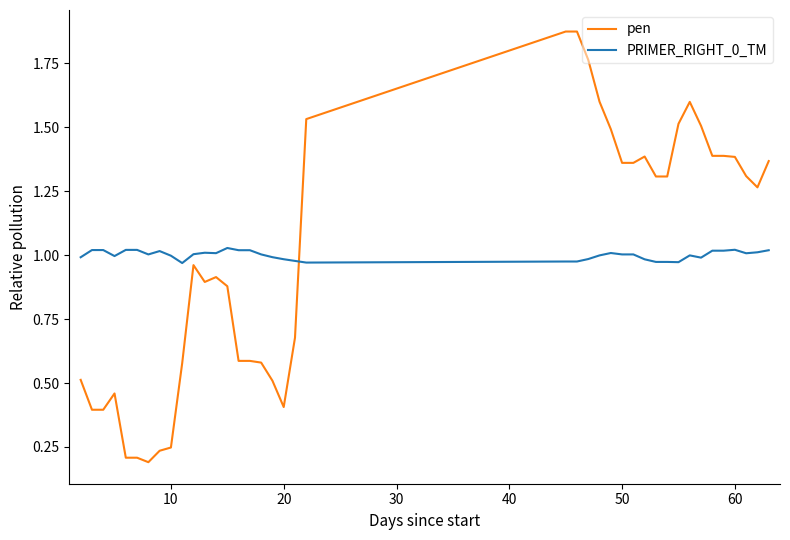

Which series ends up on top after the final intersection of PRIMER_RIGHT_0_TM and pen?

pen